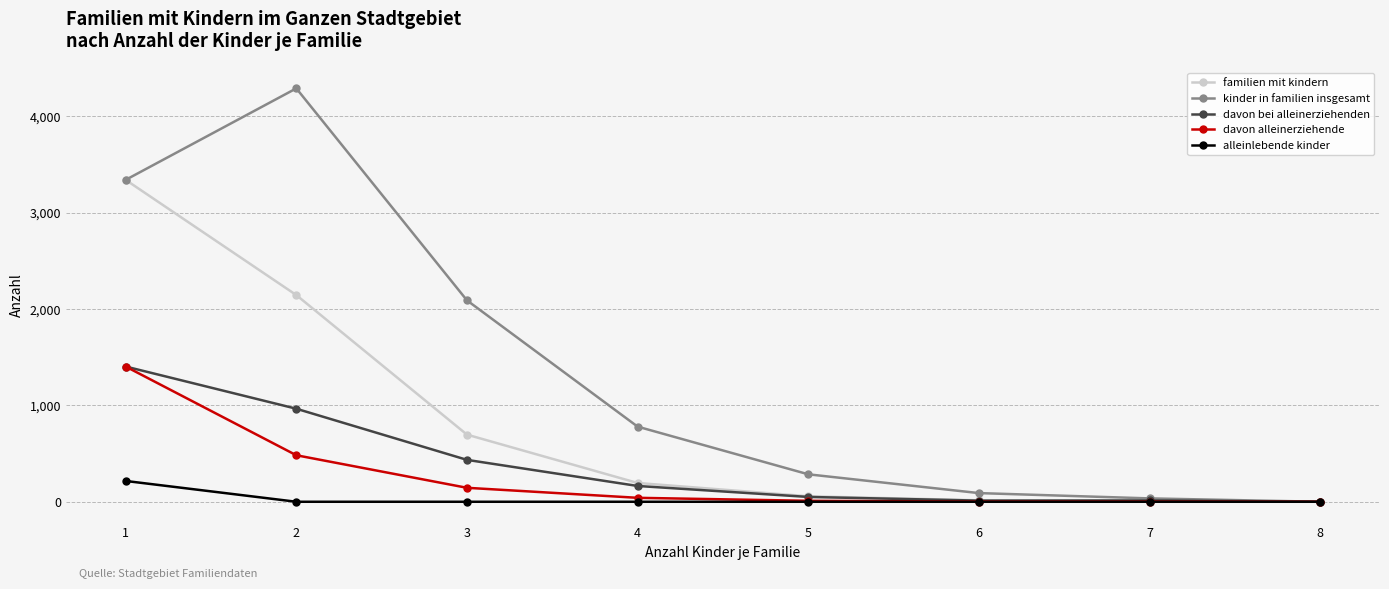

What are all the series names shown in the legend?

familien mit kindern, kinder in familien insgesamt, davon bei alleinerziehenden, davon alleinerziehende, alleinlebende kinder